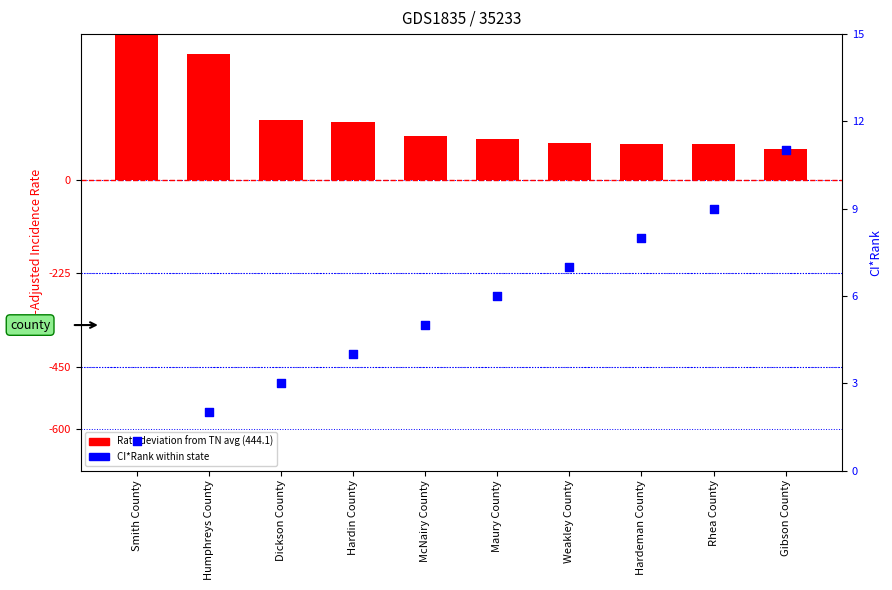

Which series has the largest total across all categories?

Rate deviation from TN avg